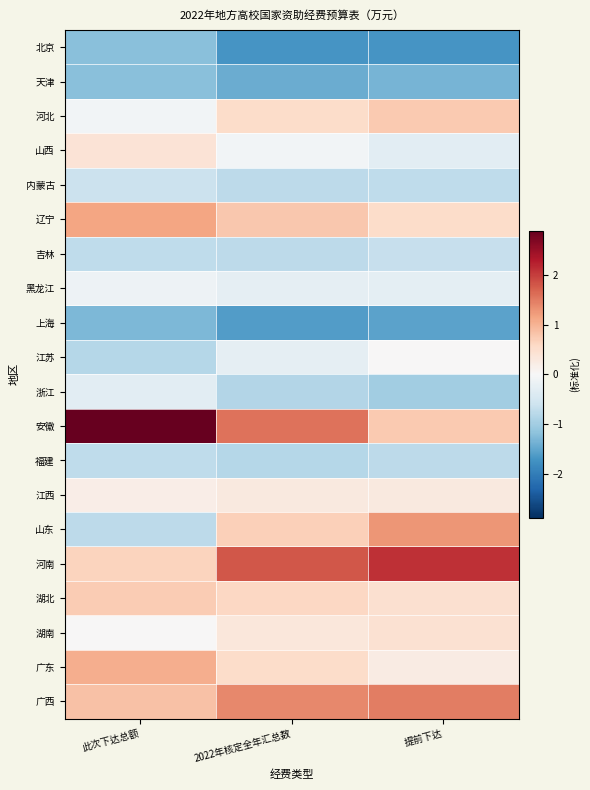

What is the spread (max minus min) of values at 2022年核定全年汇总数?

3.5